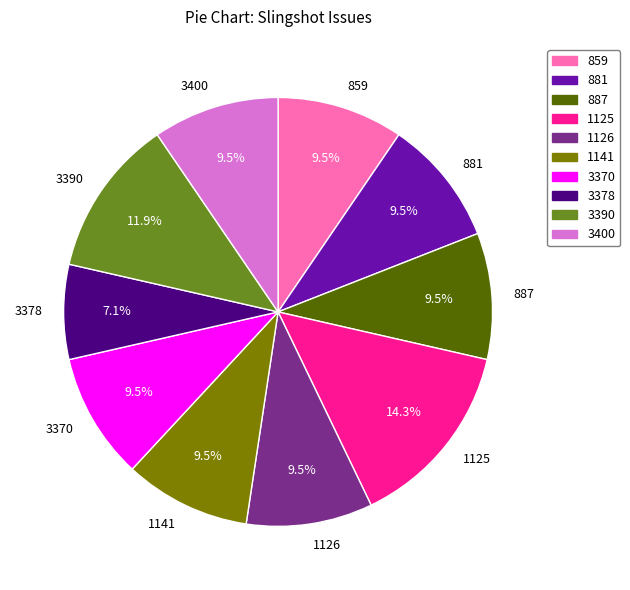

Does 1126 account for over 50% of the chart?

No